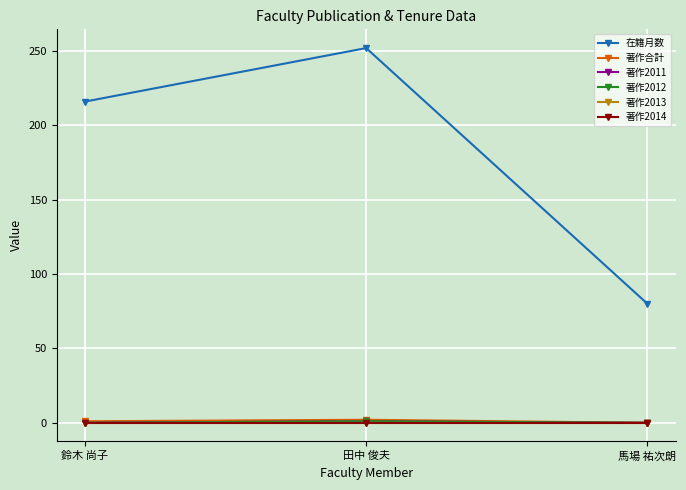

How many 著作合計 values are between 0 and 2?

3